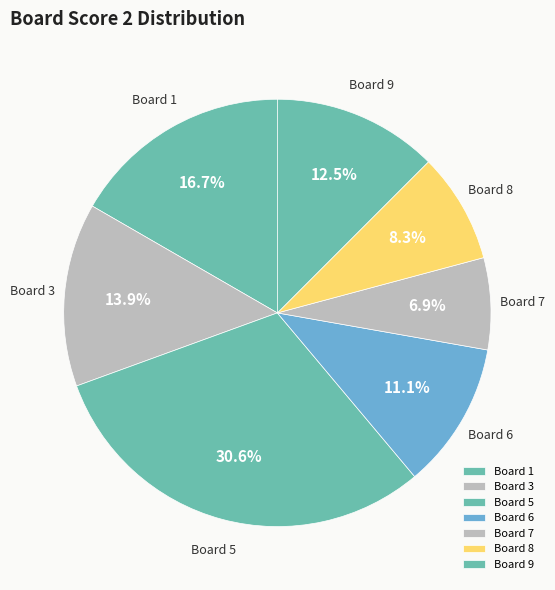

What is the total percentage of Board 1 and Board 7?

23.6%